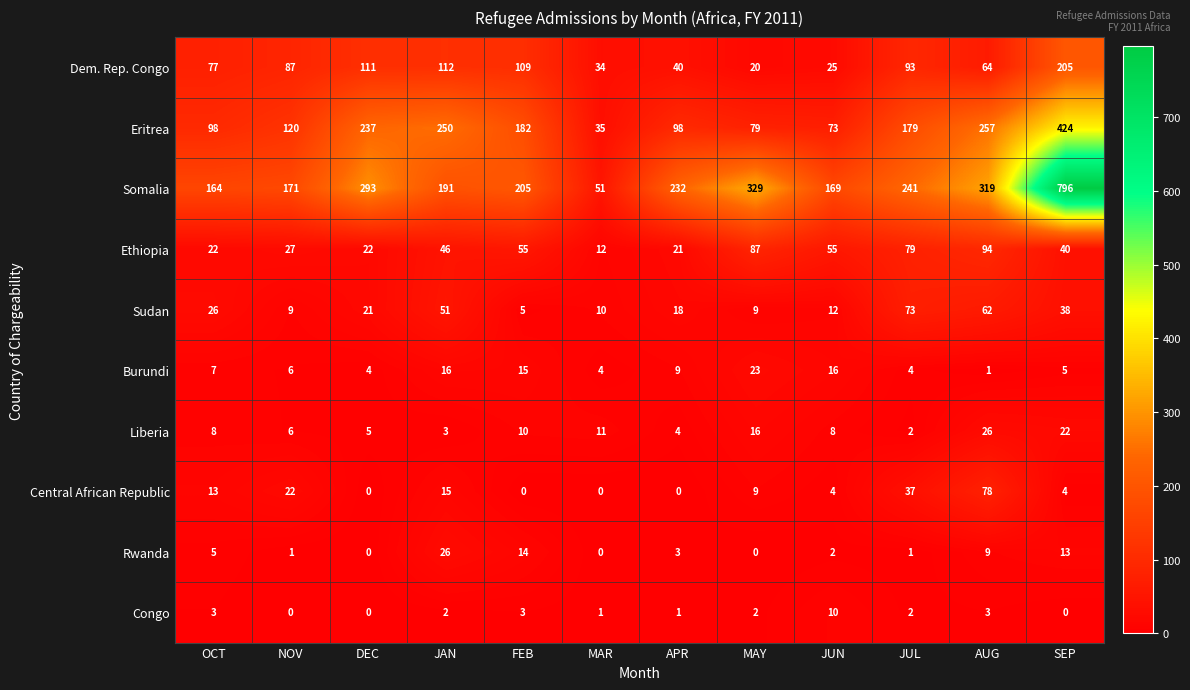

At which label is Liberia closest to 14?

MAY